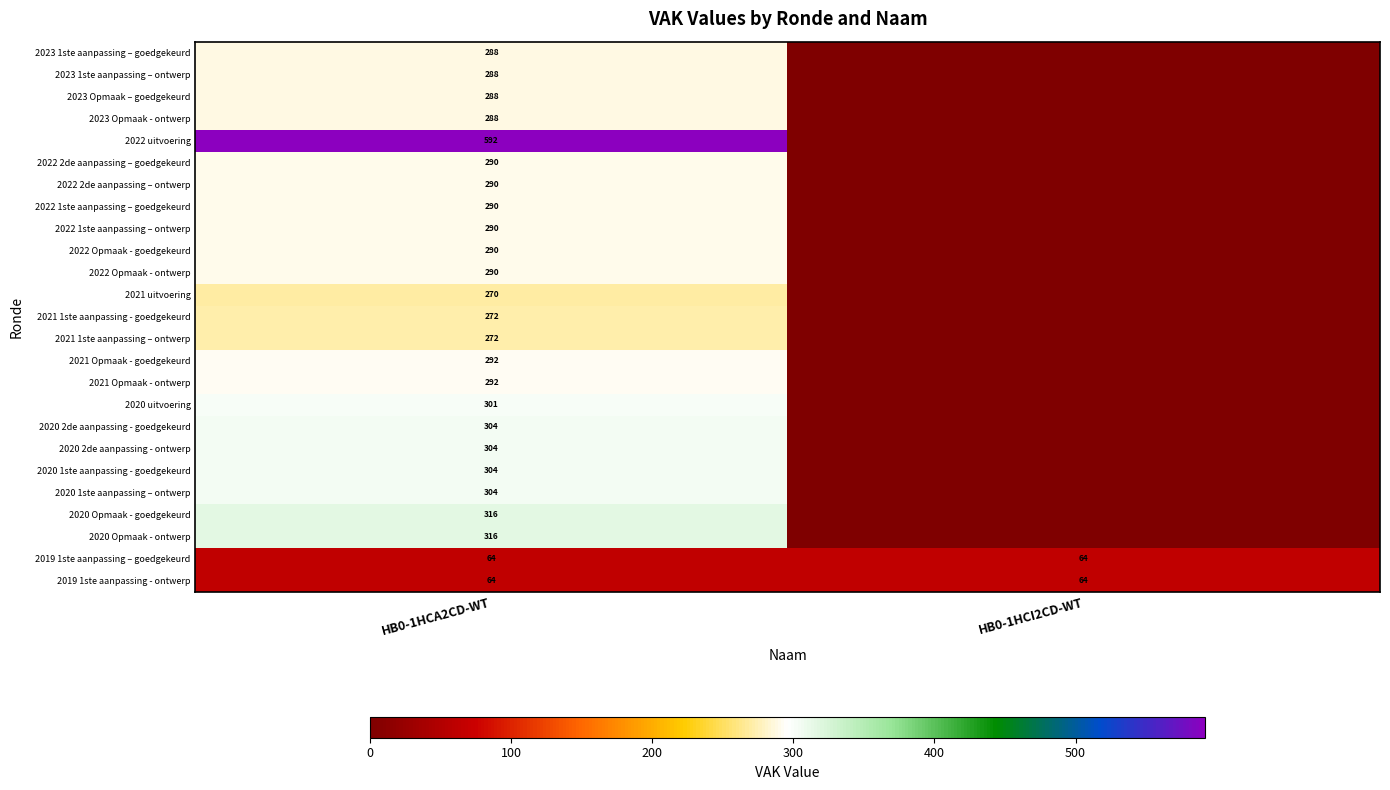

What is the difference between the highest and lowest values at HB0-1HCA2CD-WT?

528